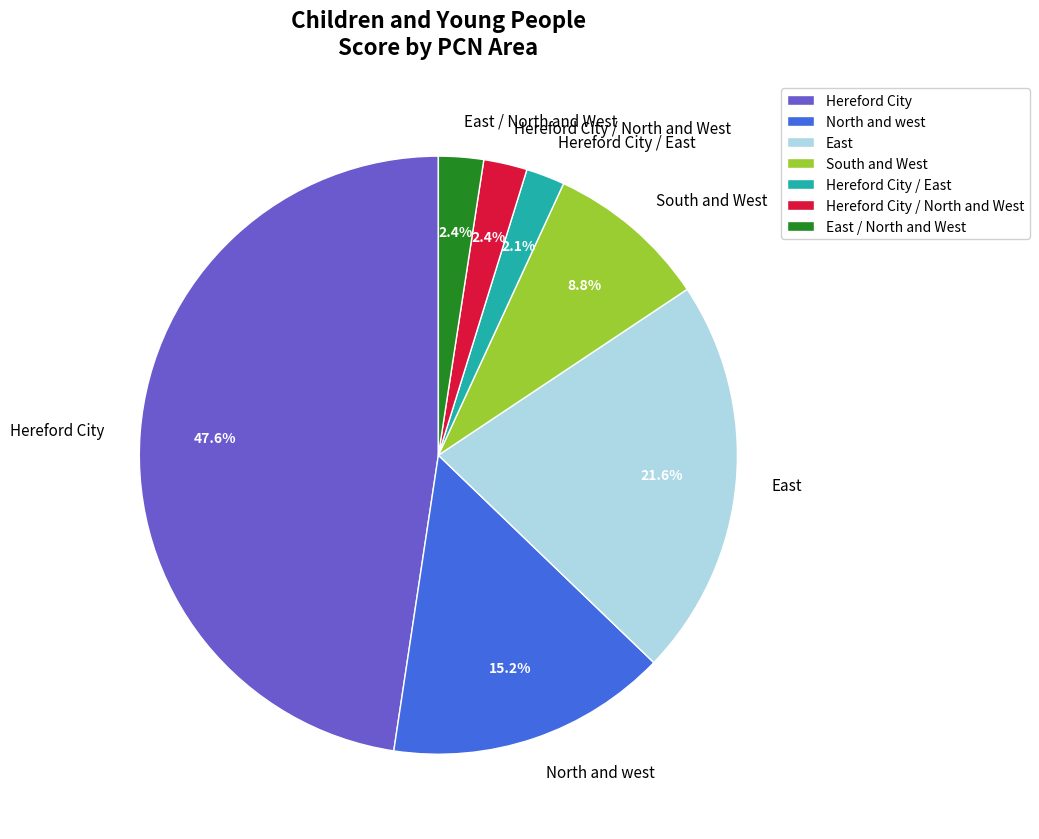

Which has a higher value, North and west or South and West?

North and west